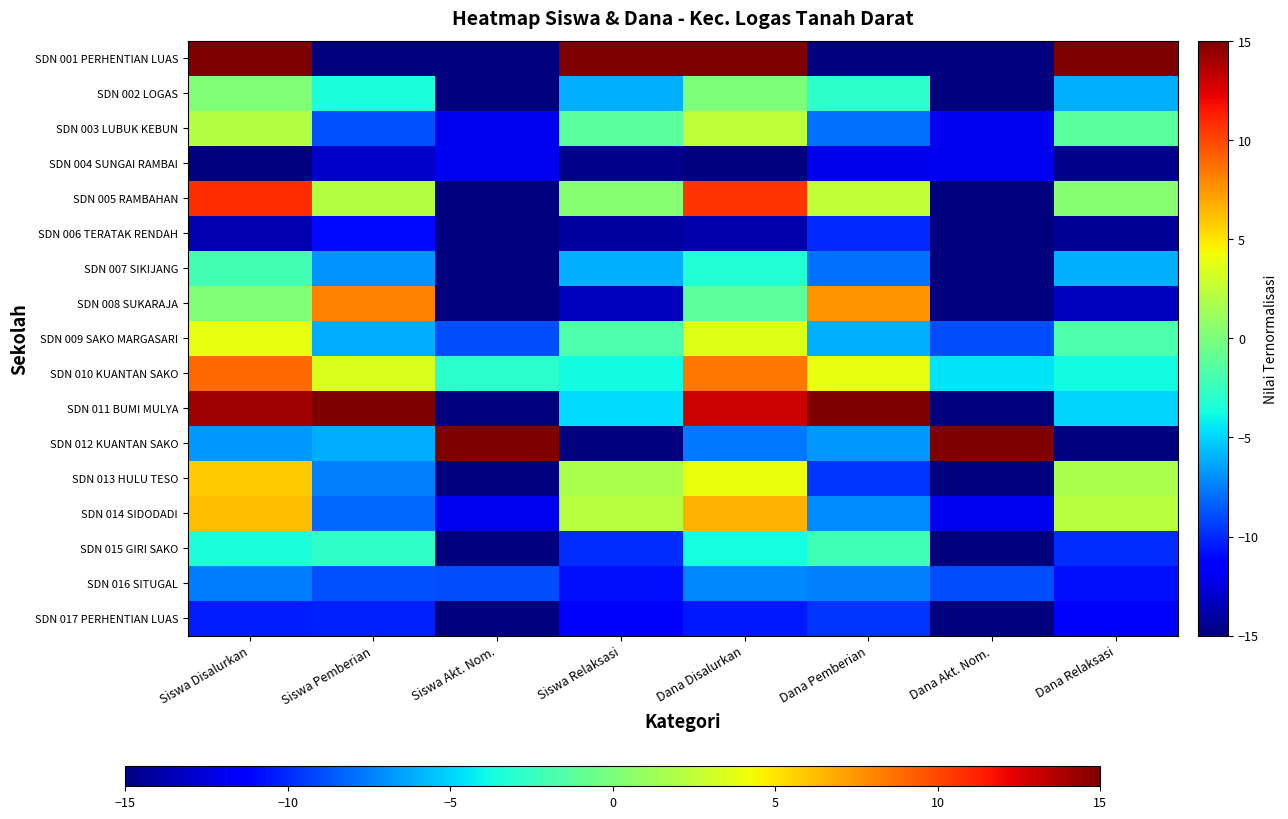

Which series changed the most between Siswa Disalurkan and Dana Akt. Nom.?

SDN 001 PERHENTIAN LUAS